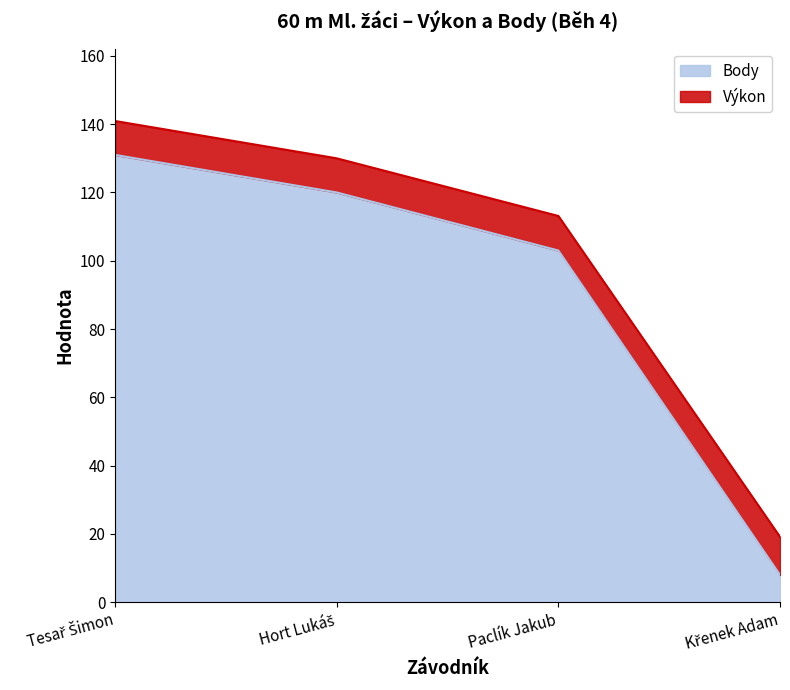

The value of Body at Paclík Jakub is 137.3. True or false?

False